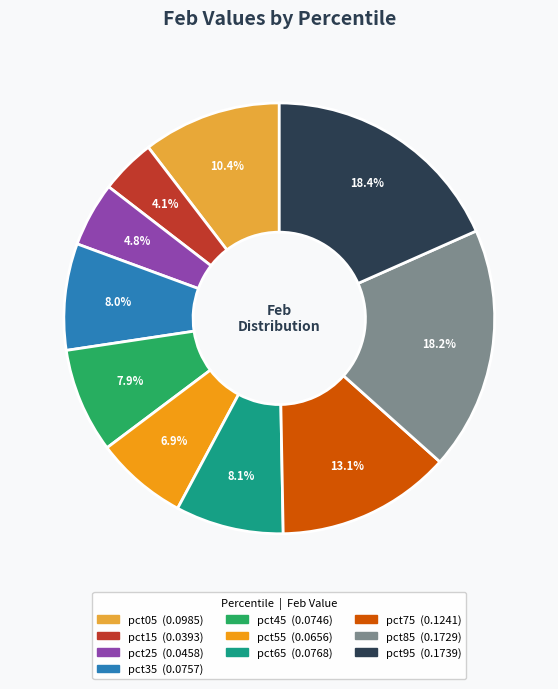

What portion of the pie excludes pct05?

89.6%